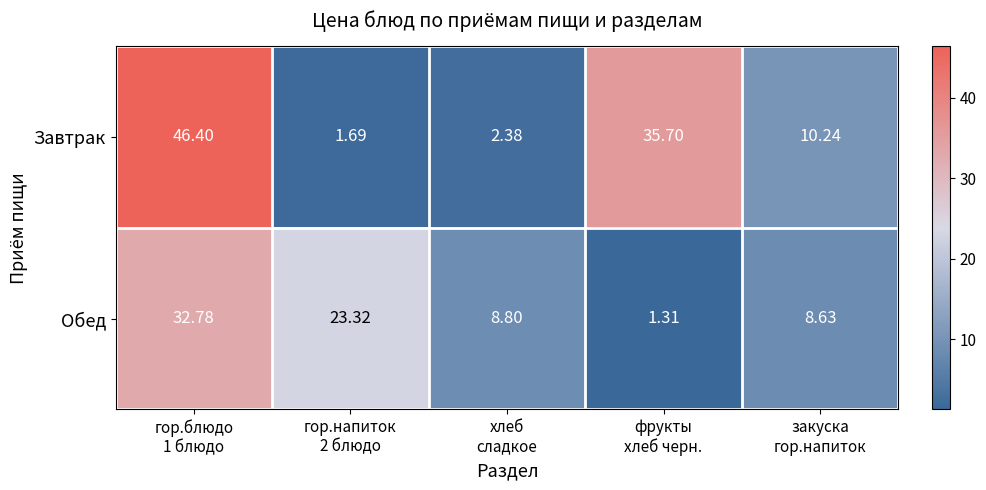

Which label corresponds to the largest value in the chart?

гор.блюдо
1 блюдо